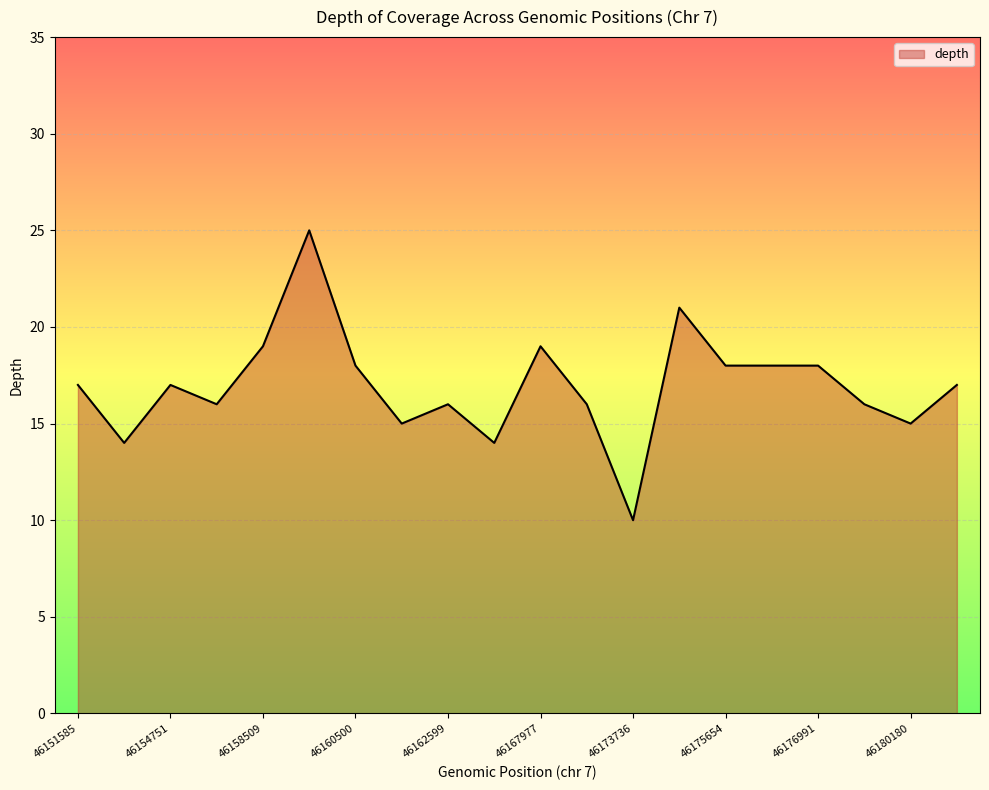

What is the difference between the maximum and minimum values?

15